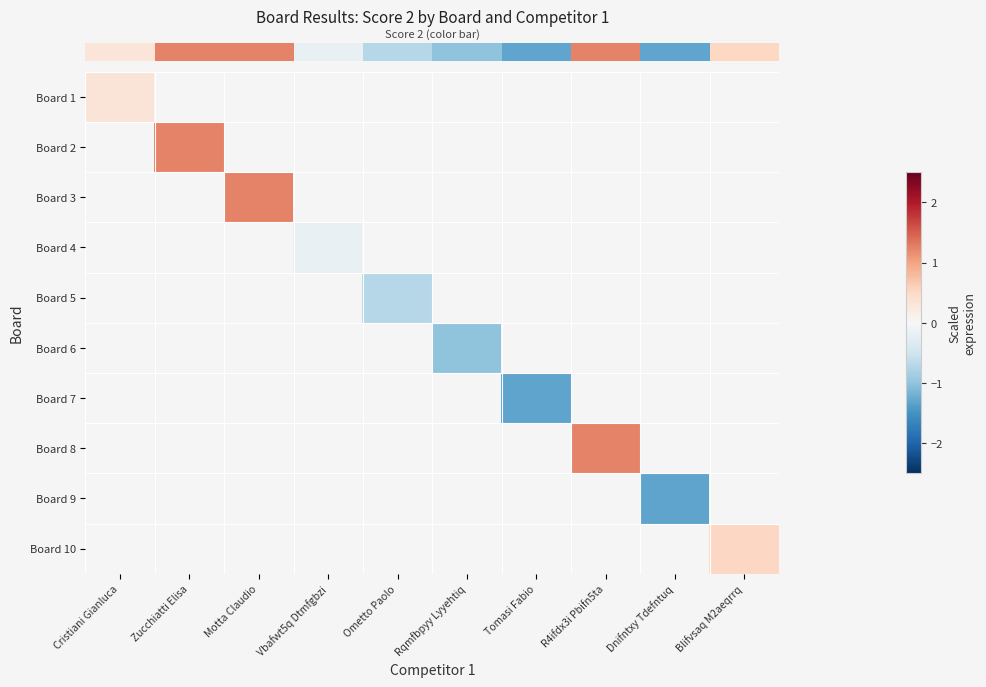

How many data points does each series have?

10